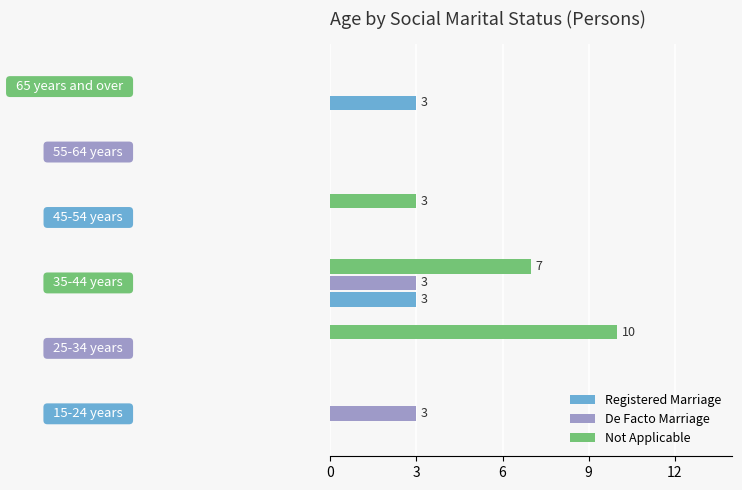

What is the sum of all De Facto Marriage values?

6